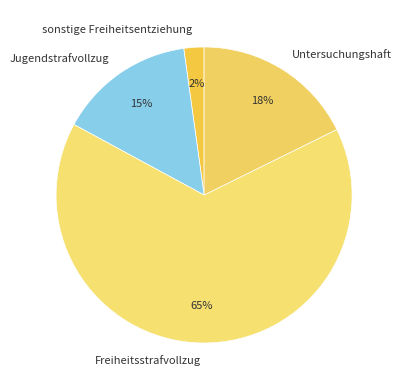

Is Jugendstrafvollzug the majority of the pie?

No